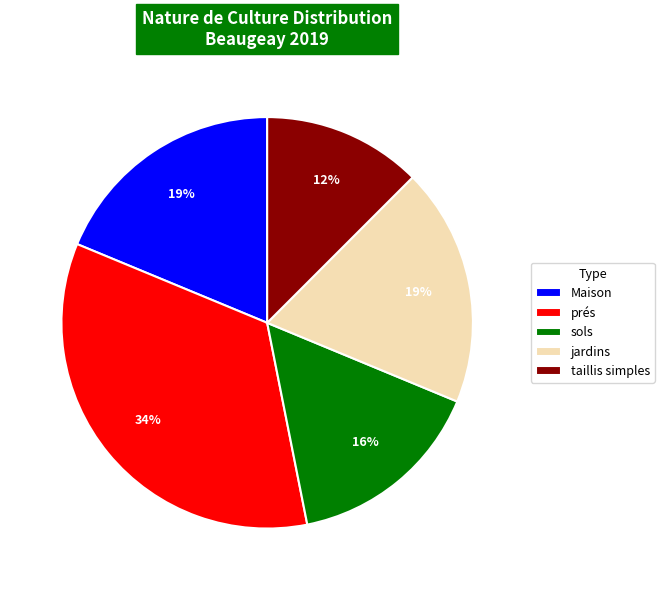

Combined, do Maison and prés account for over 50%?

Yes